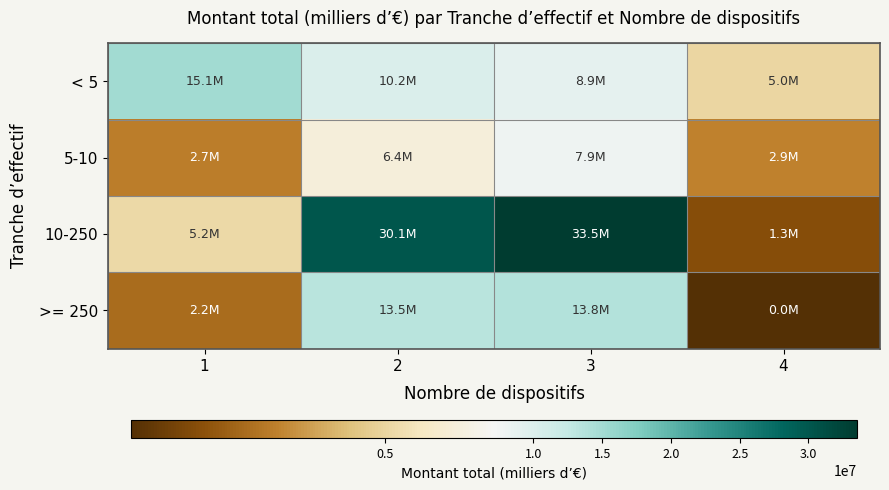

Reading right to left, extract all data points from this chart.

< 5: 4=5029256.7	3=8888416.6	2=10202768.7	1=15117945.2
5-10: 4=2874354.2	3=7870754.7	2=6394459.0	1=2745121.4
10-250: 4=1314918.0	3=33534190.0	2=30064843.5	1=5178121.0
>= 250: 4=17413.7	3=13762210.1	2=13475463.9	1=2241501.8